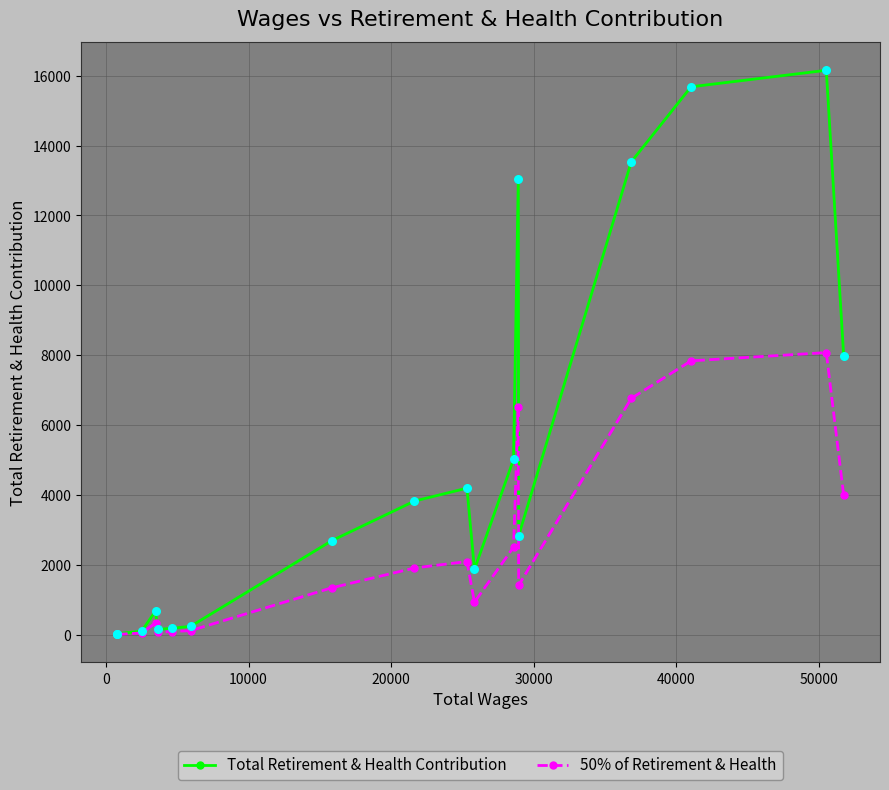

Which series has the largest total across all categories?

Total Retirement & Health Contribution